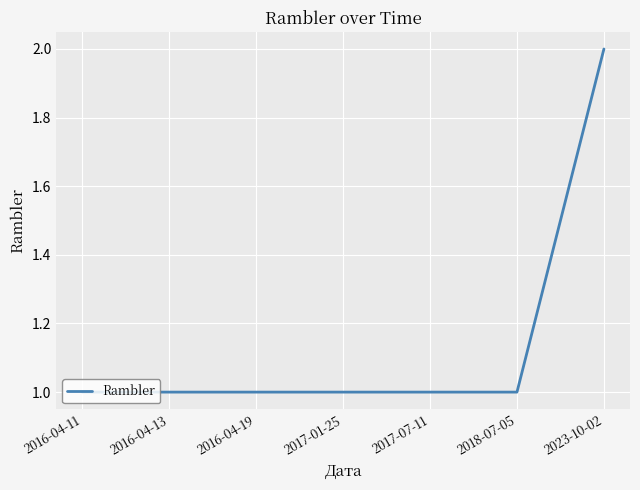

How many categories are shown in the chart?

7